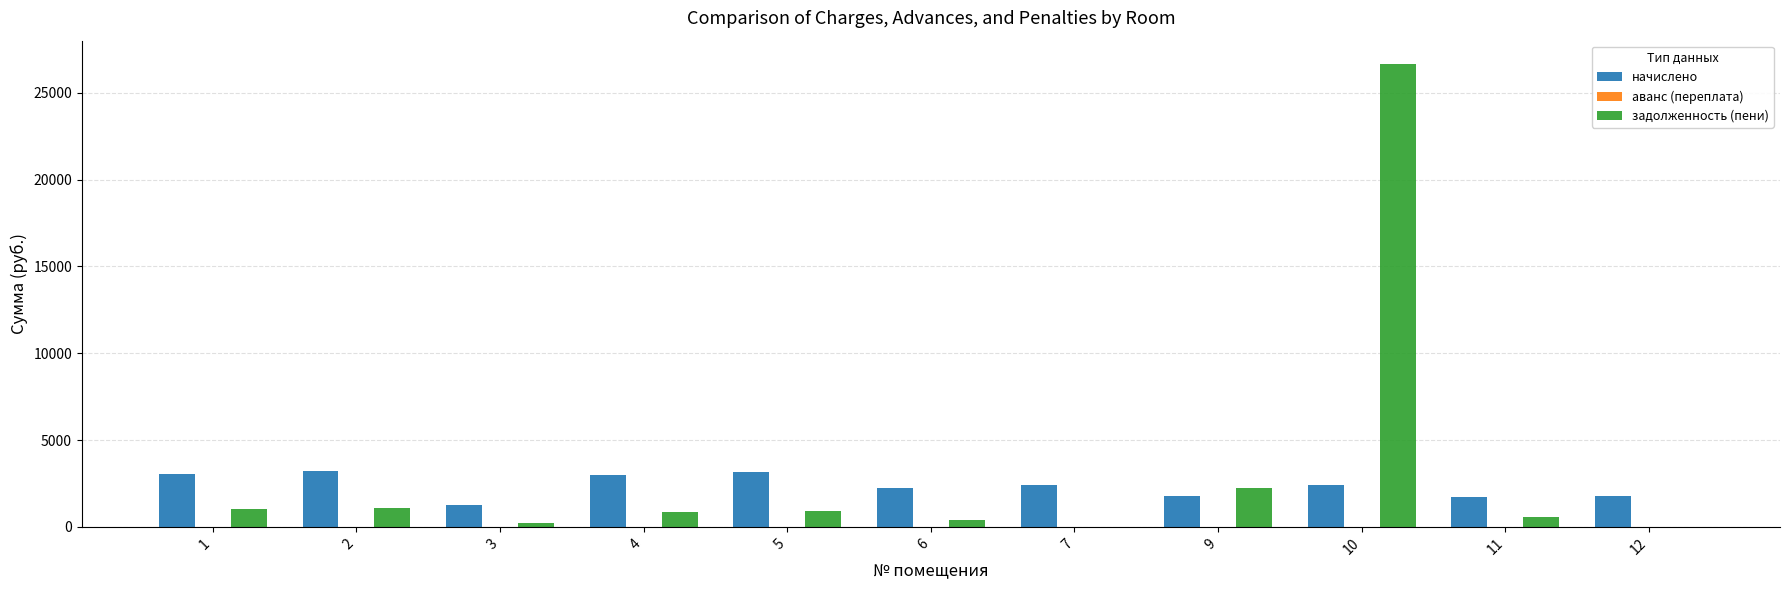

What is the difference between the начислено values at 6 and 7?

183.3